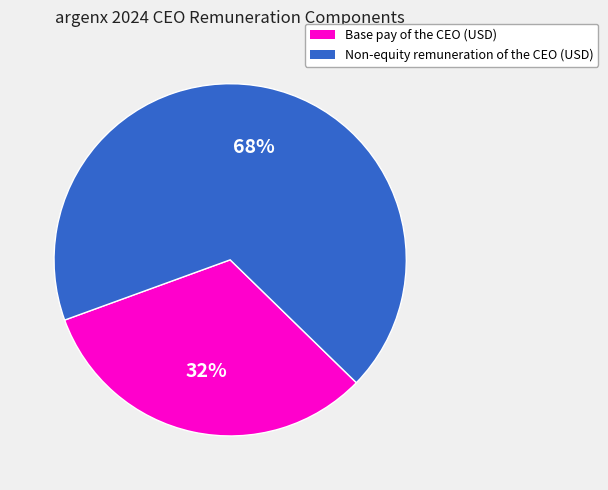

To the nearest percent, what is the average slice percentage?

50%